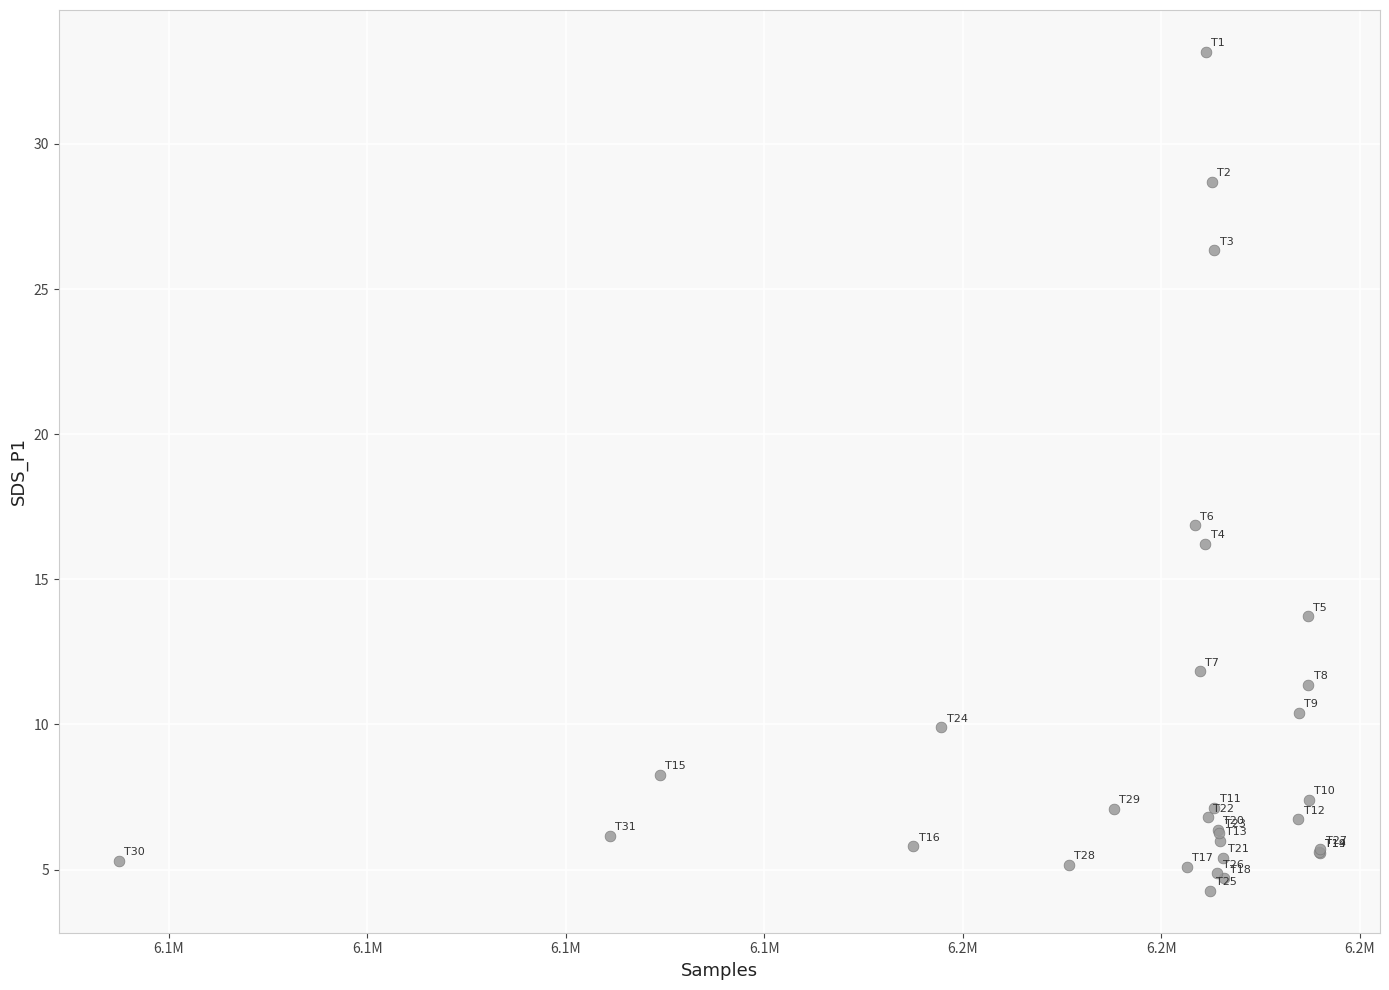

What Y value in the scatter plot is closest to 18?

16.9